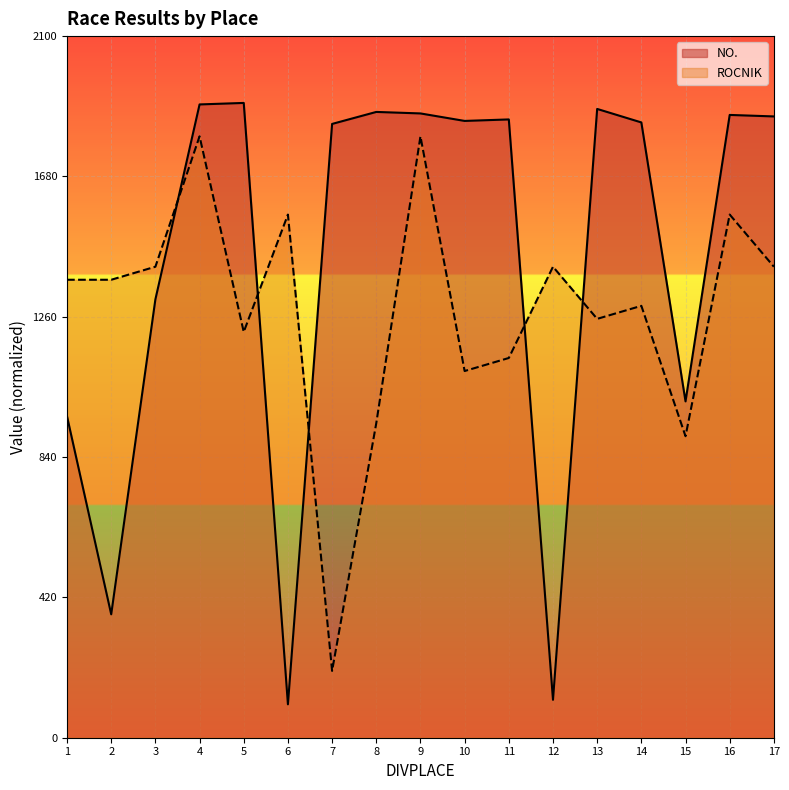

Reading left to right, transcribe all the data shown in this chart.

NO.: 961.8	369.3	1312.0	1895.5	1900.0	100.0	1837.2	1873.1	1868.6	1846.1	1850.6	113.5	1882.0	1841.6	1006.7	1864.1	1859.6
ROCNIK: 1370.7	1370.7	1409.8	1800.0	1214.6	1565.9	200.0	941.5	1800.0	1097.6	1136.6	1409.8	1253.7	1292.7	902.4	1565.9	1409.8